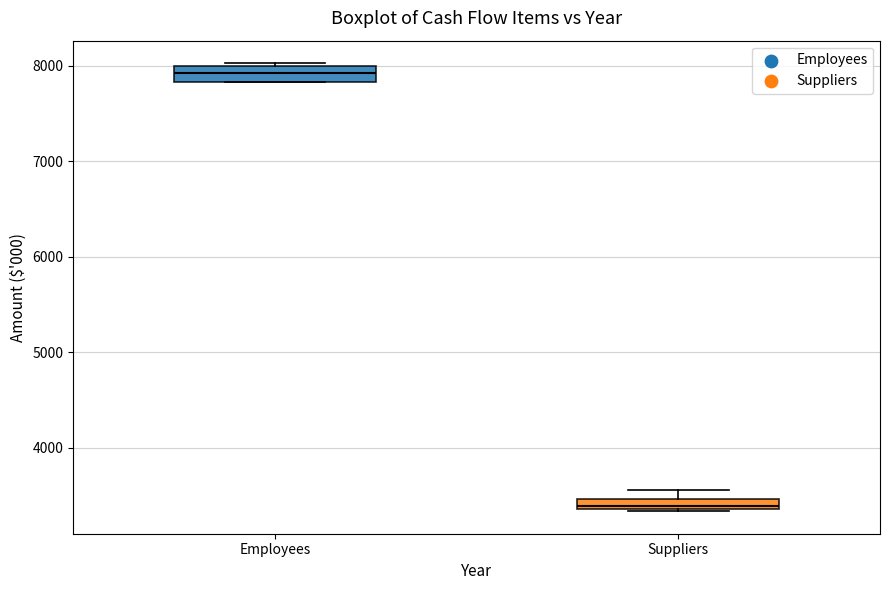

Which box has the lowest median line?

Suppliers